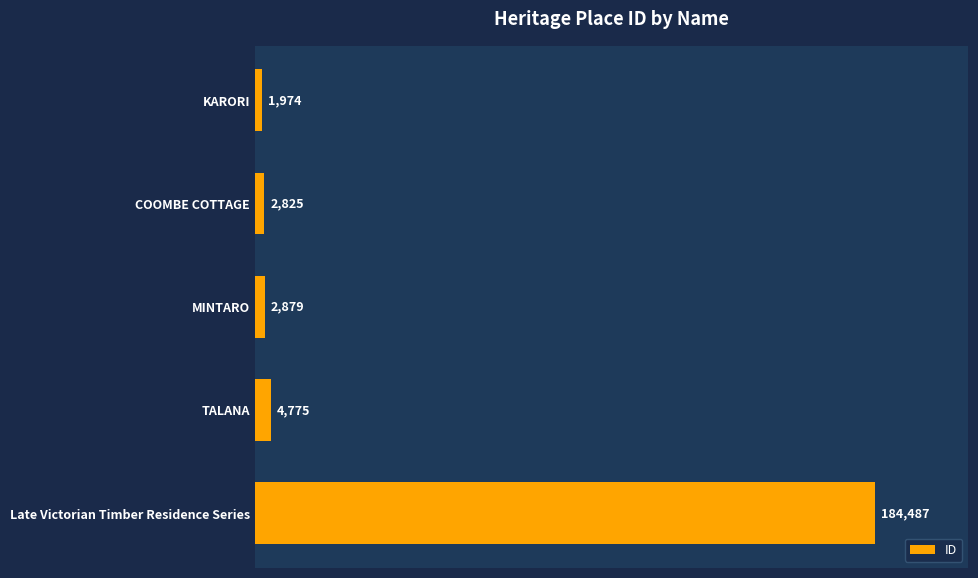

Is it true that the value at KARORI is 1974?

True